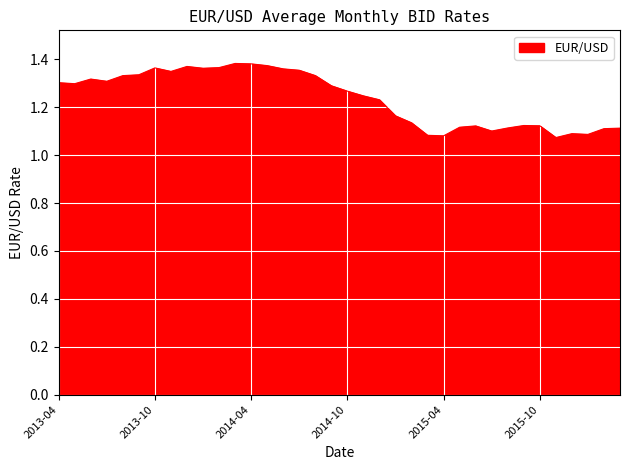

What is the difference between the maximum and minimum values?

0.3